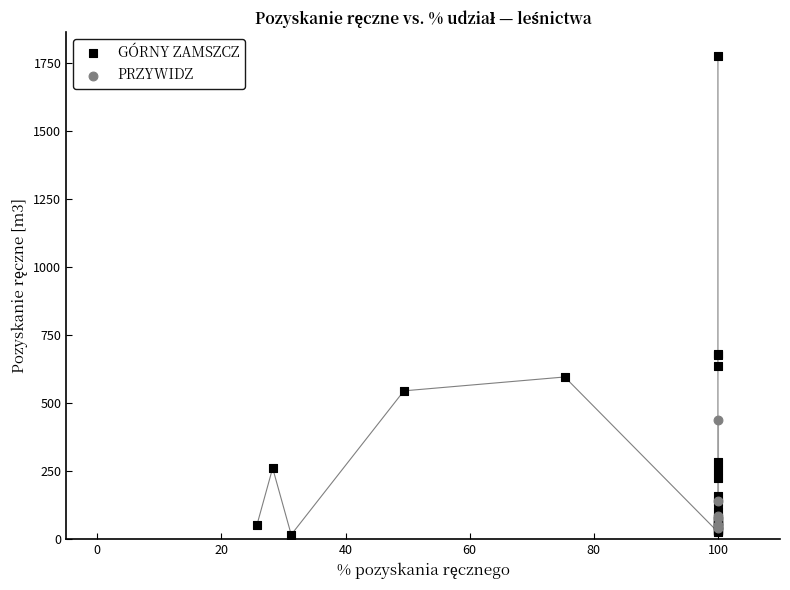

Which series has the largest Y range (max minus min)?

GÓRNY ZAMSZCZ